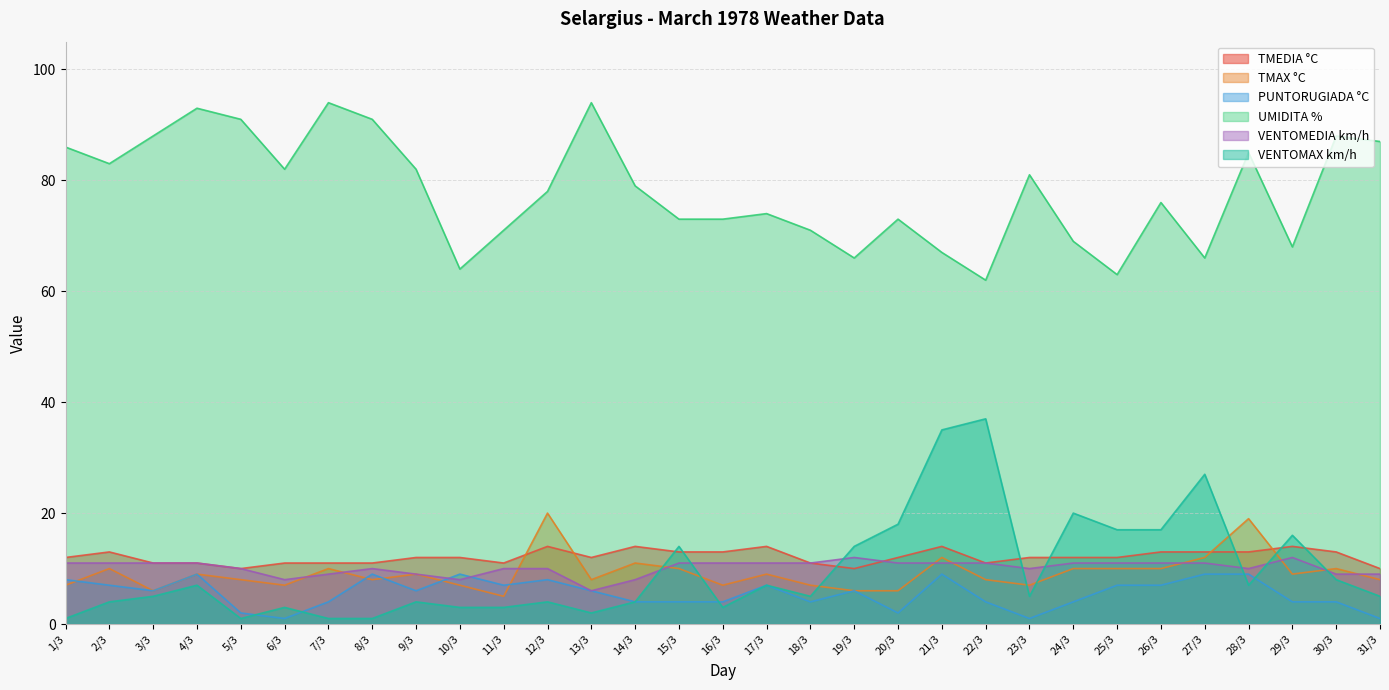

What is the minimum value for UMIDITA %?

62